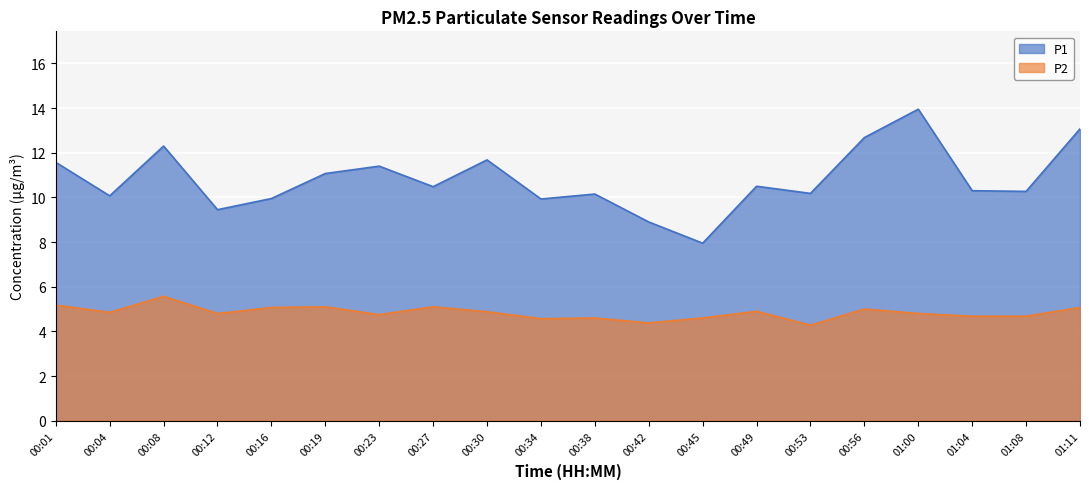

True or false: P2 and P1 intersect in this chart.

False